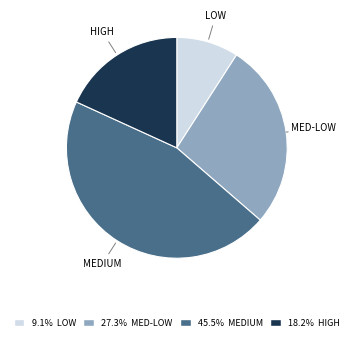

Is there a majority slice in this chart?

No